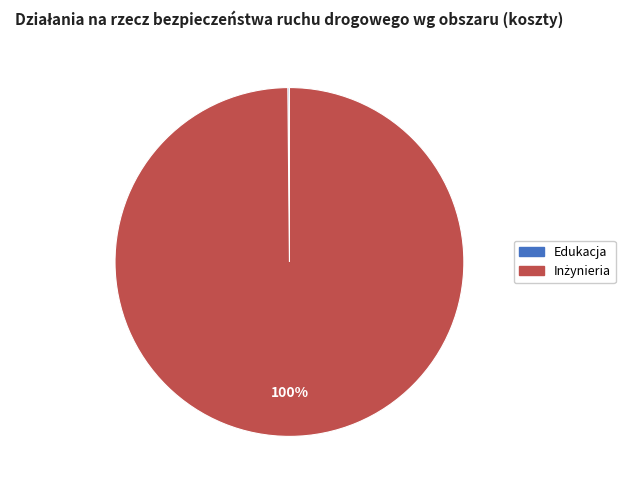

Is there a majority slice in this chart?

Yes